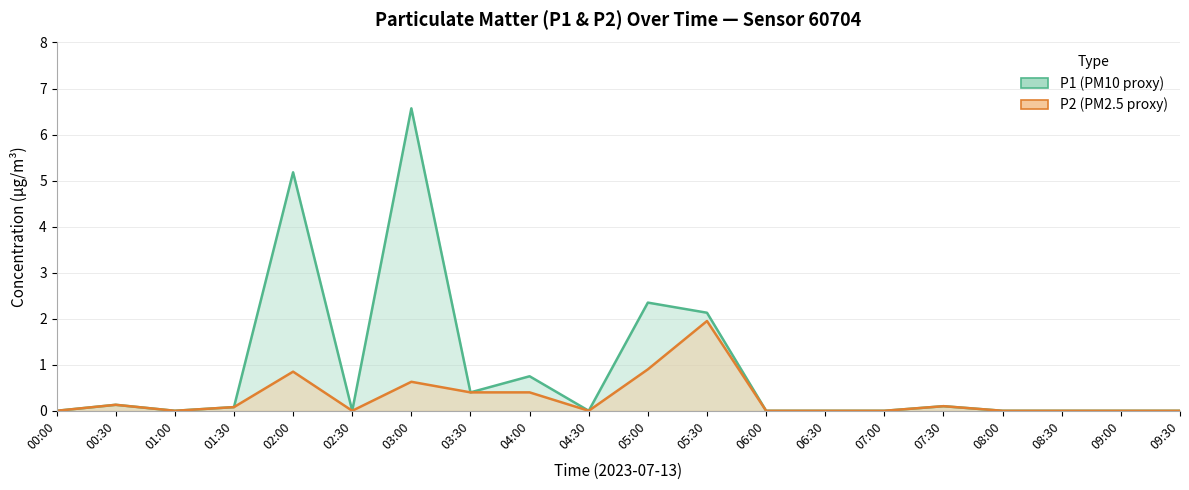

What is the approximate value of P2 at 01:30?

0.1